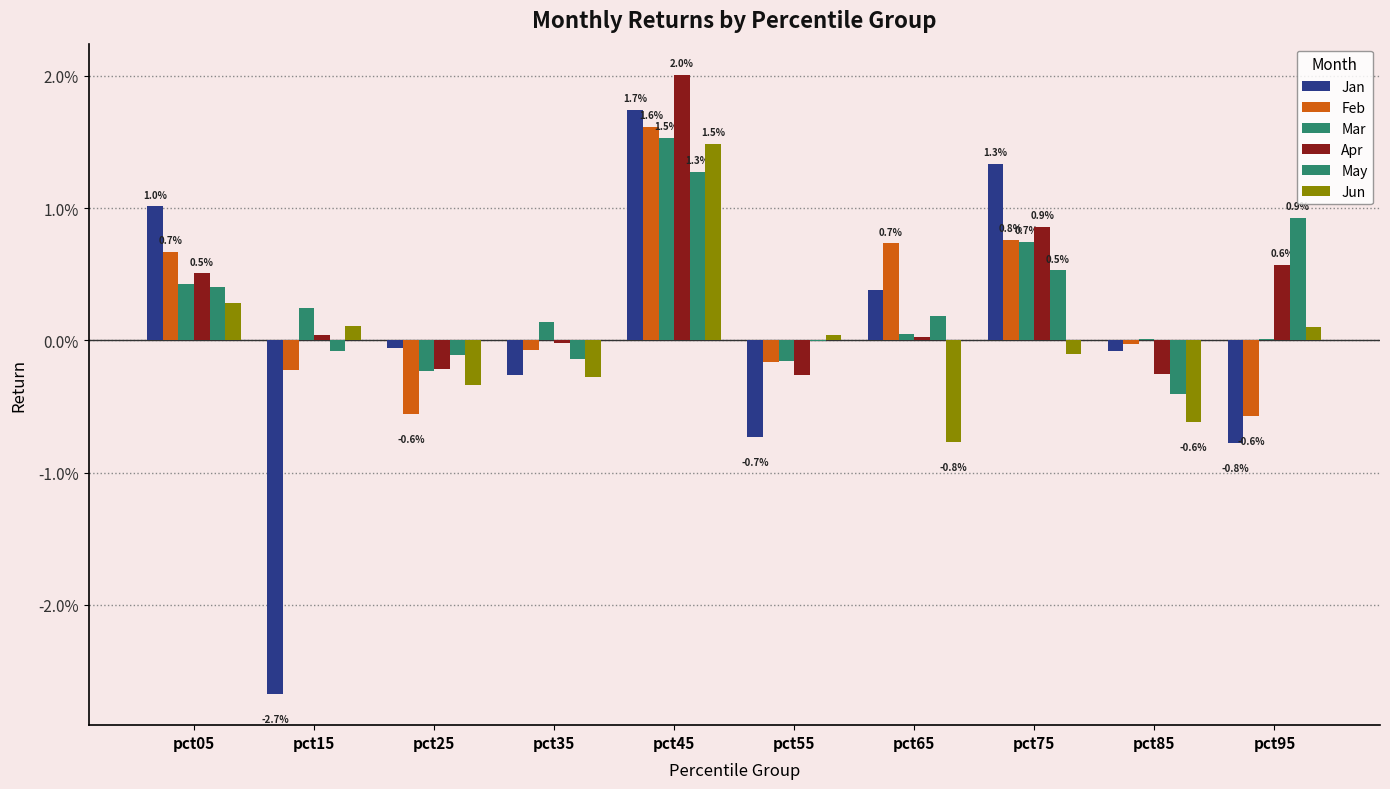

Are the bars horizontal?

No